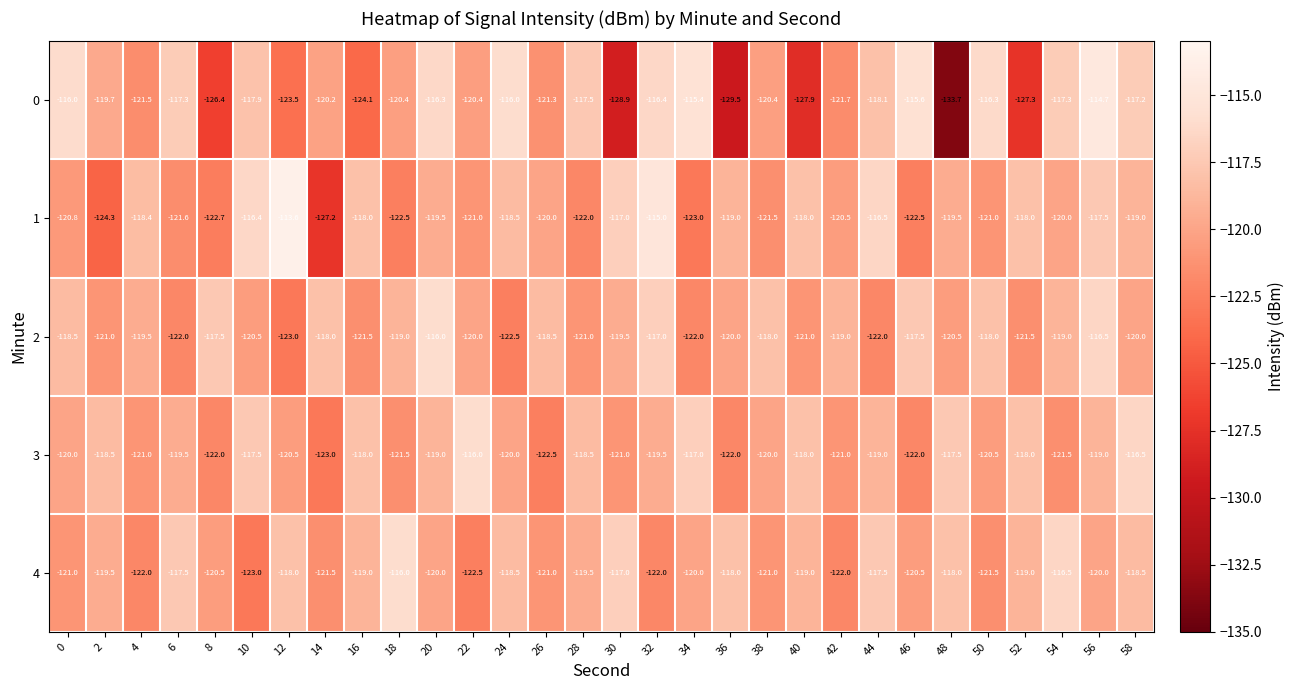

At which category does the chart reach its peak across all series?

12